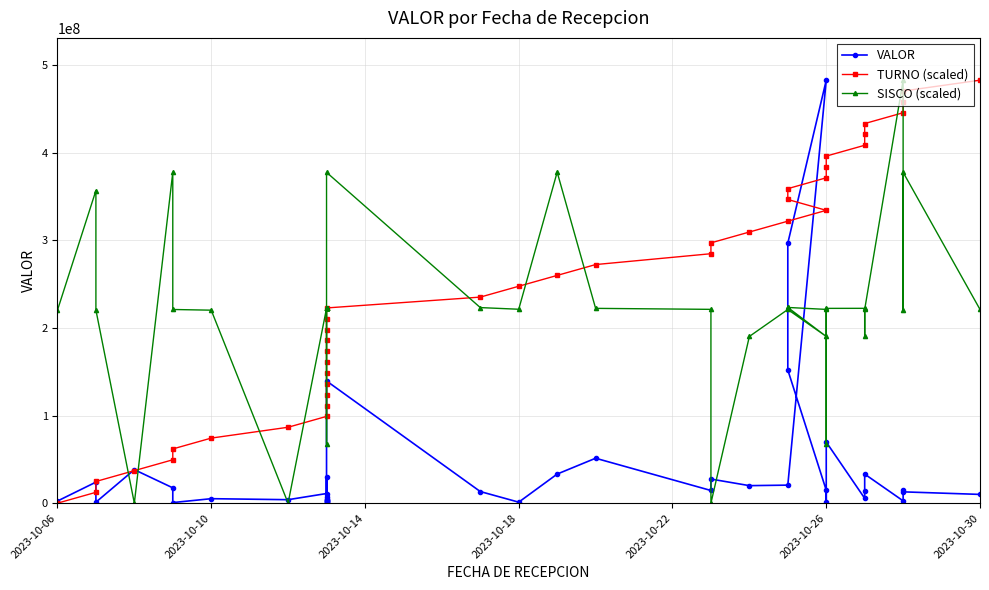

What are all the series names shown in the legend?

VALOR, TURNO (scaled), SISCO (scaled)